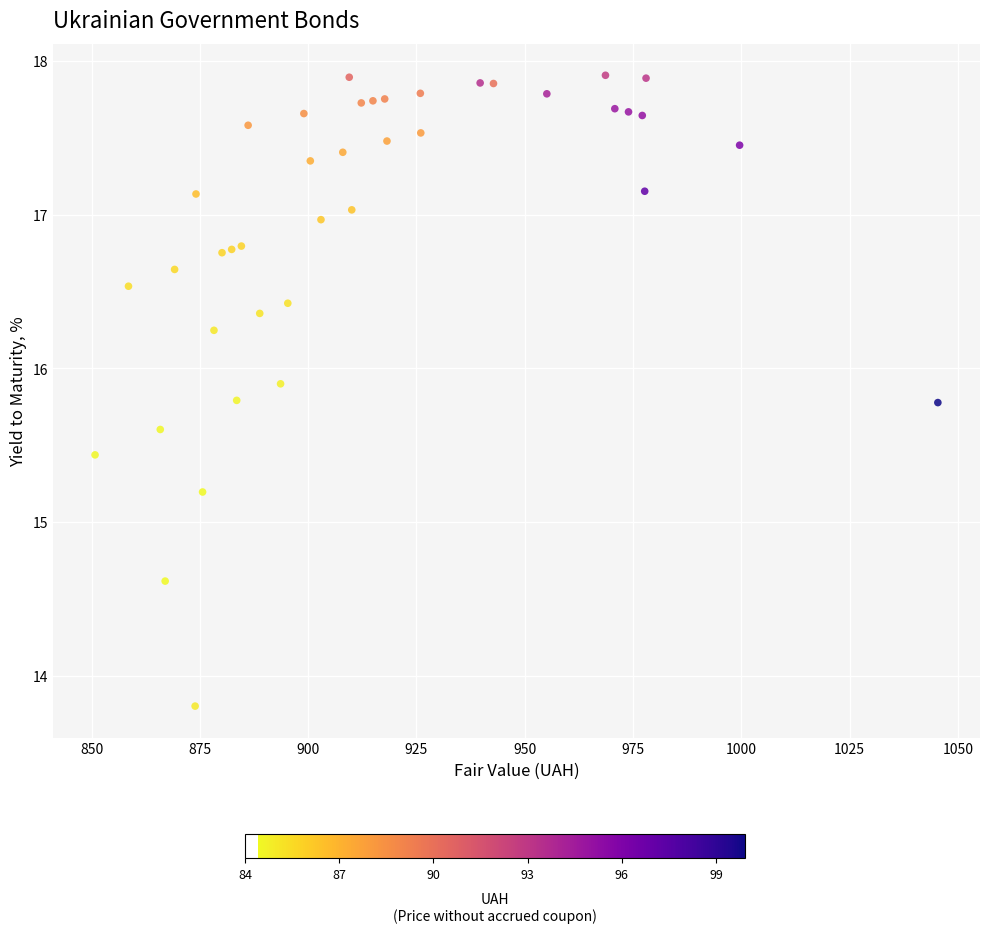

What Y value in the scatter plot is closest to 15?

15.2